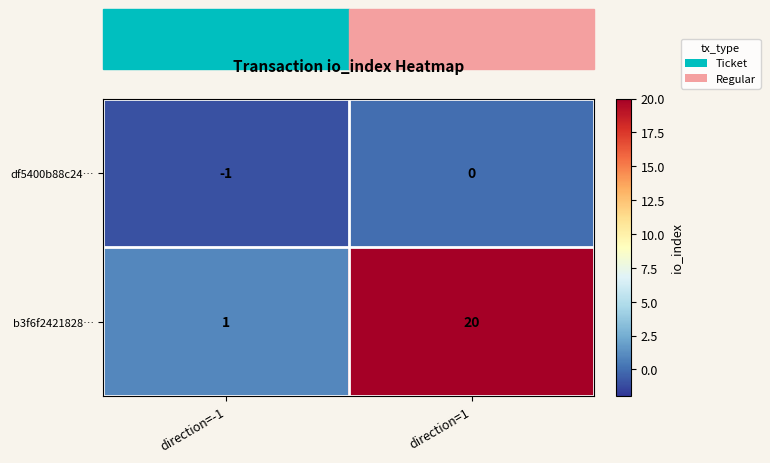

What is the greatest value displayed?

20